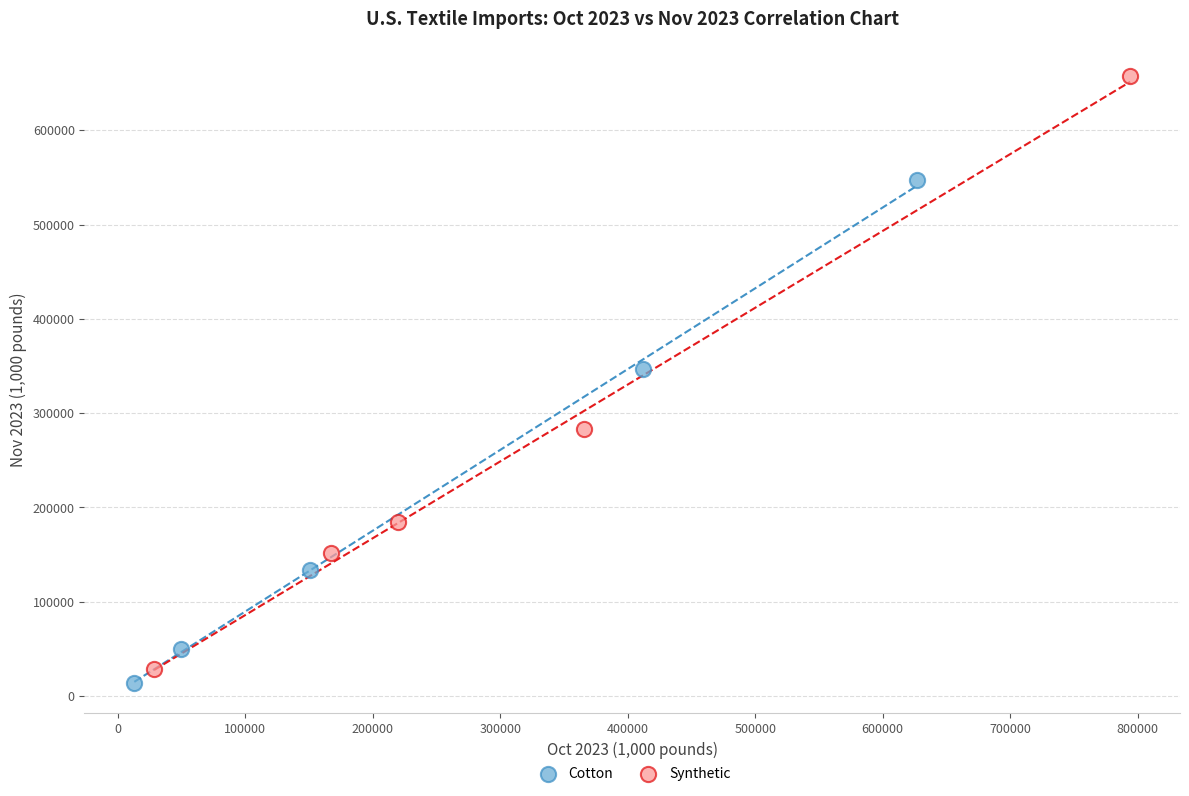

Which series has the largest Y range (max minus min)?

Synthetic